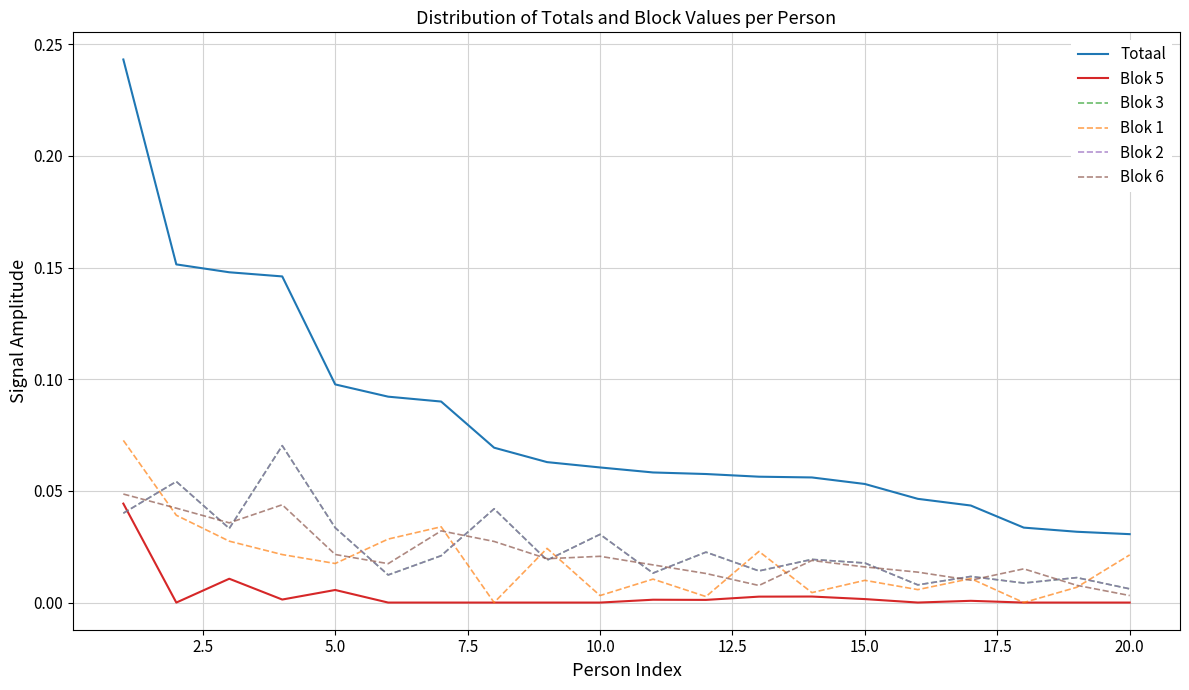

Is this an area chart (filled region under the line)?

No